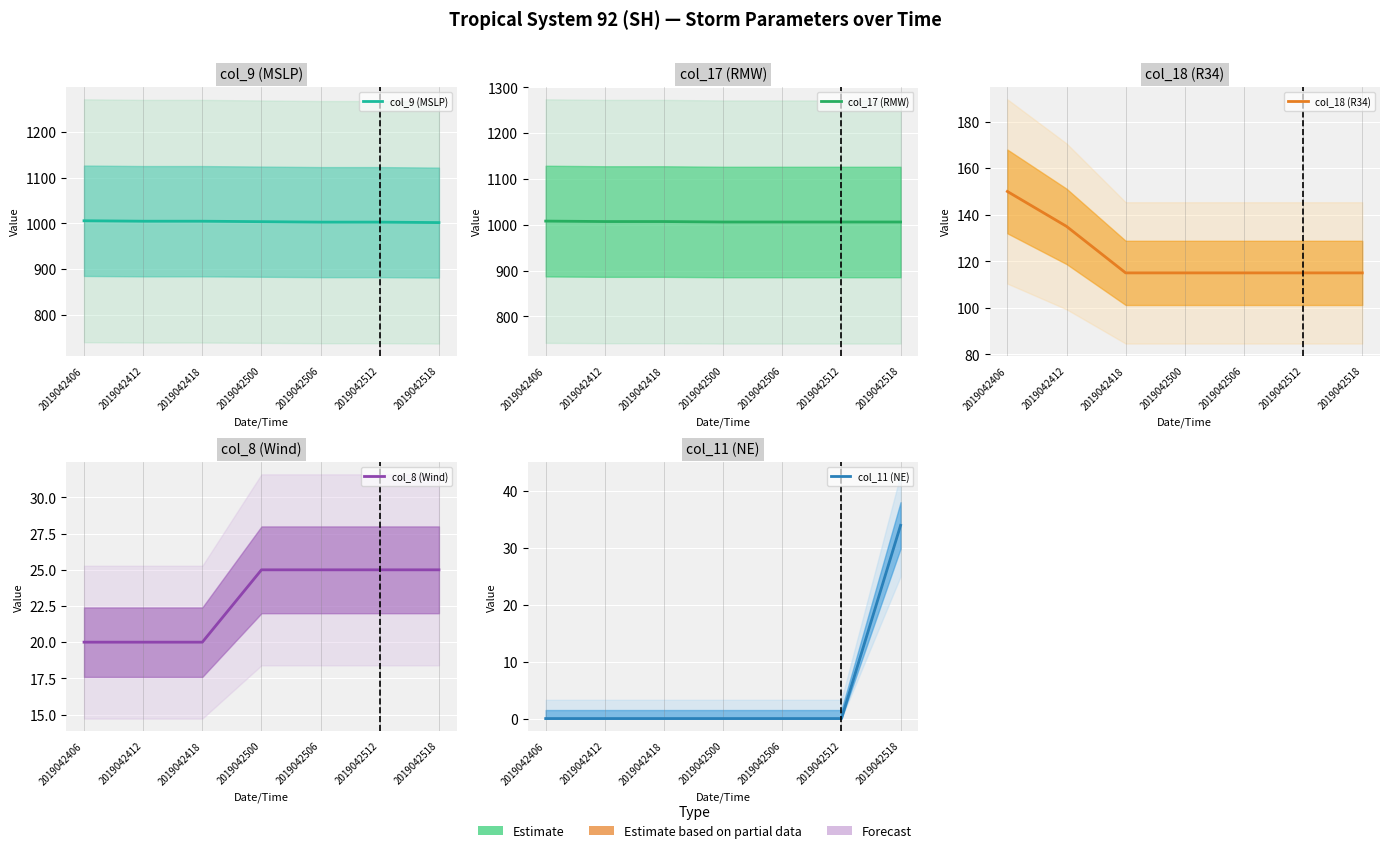

Does the chart display data point markers on the line(s)?

No